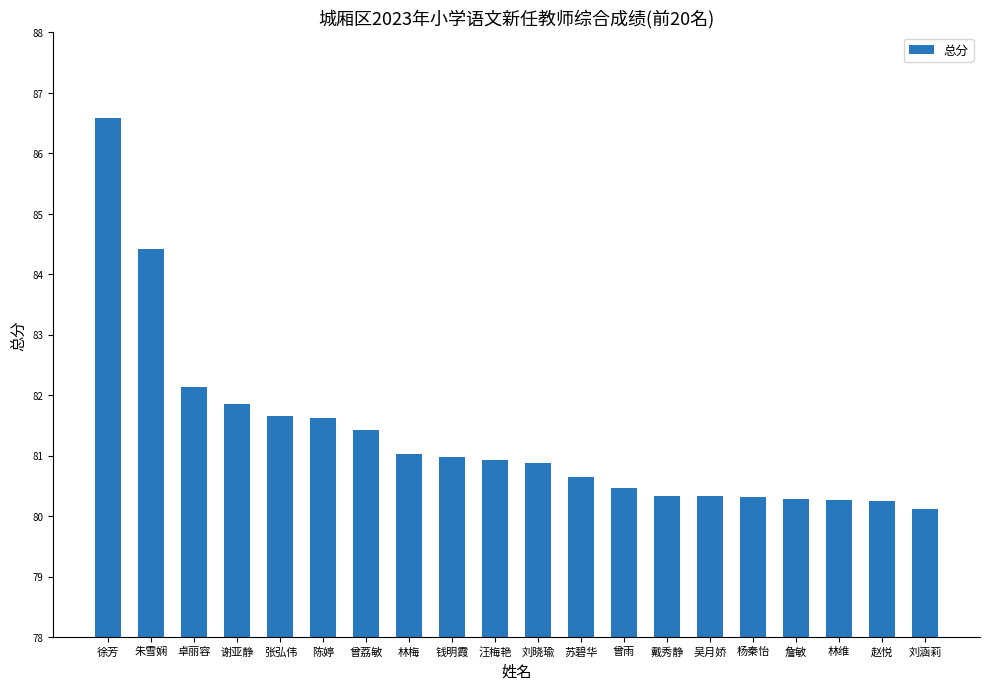

How many series are shown in this chart?

1